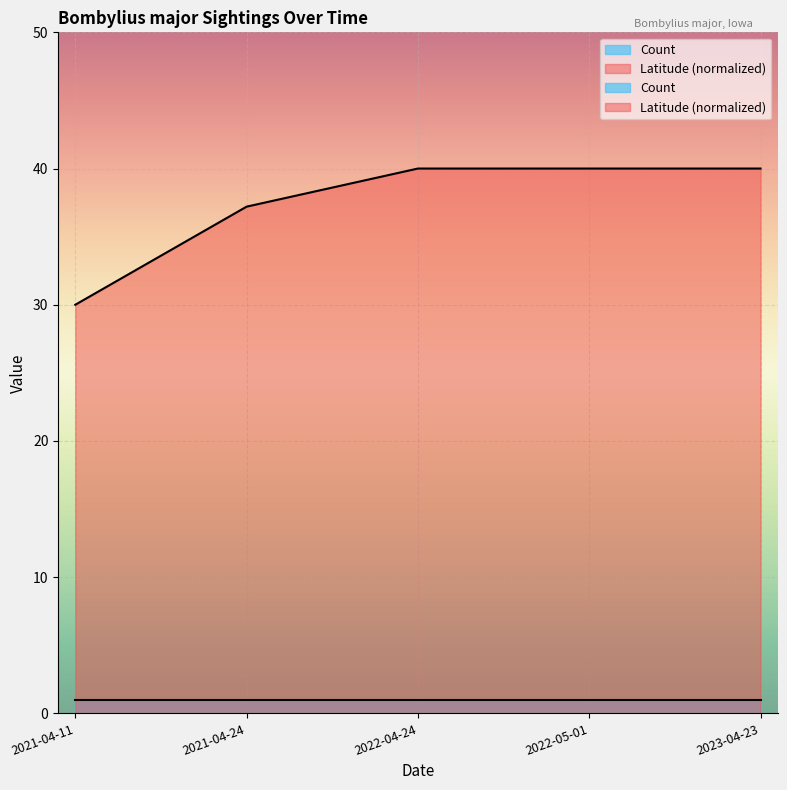

How many values are below 39?

2